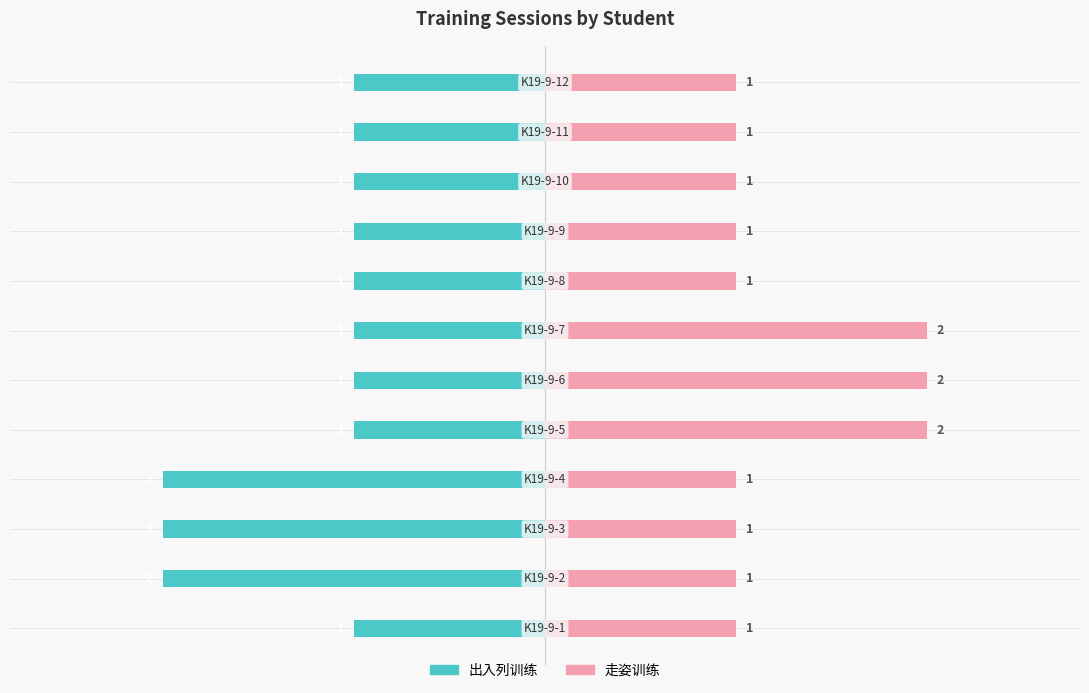

Count the number of categories in the chart.

12